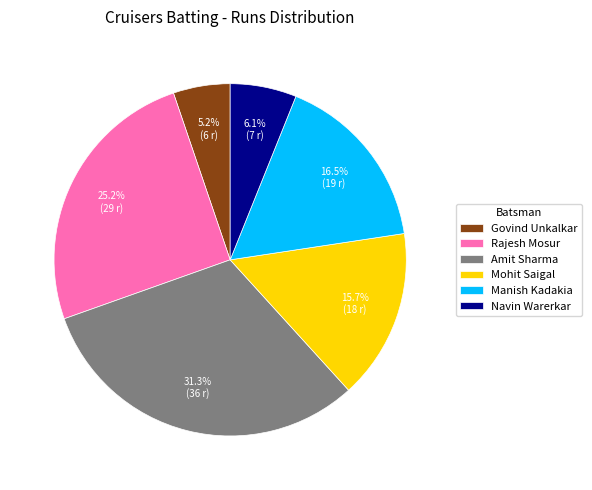

Count the number of slices in the pie.

6